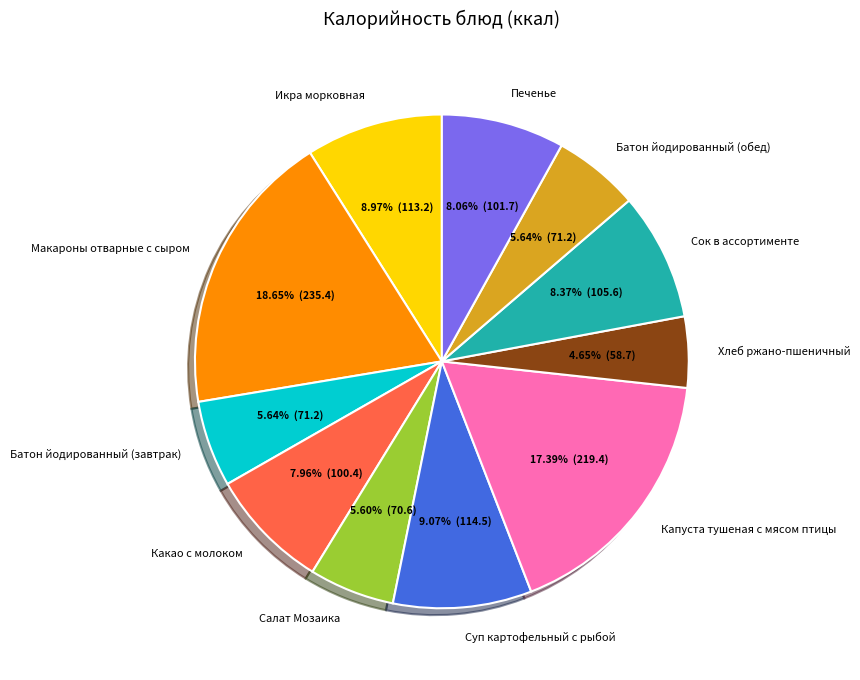

What is the ratio of the value at Салат Мозаика to the value at Суп картофельный с рыбой?

0.6